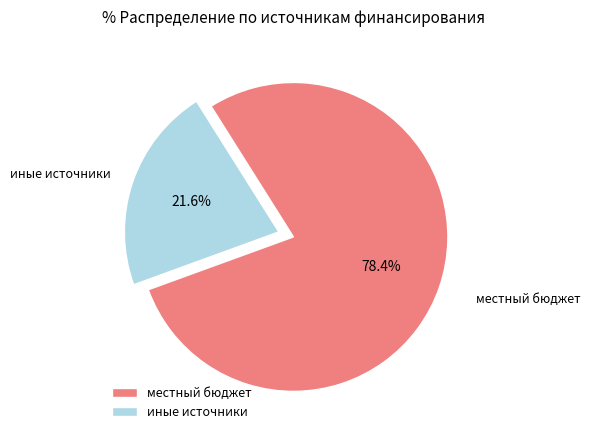

Which category has the biggest portion of the pie?

местный бюджет